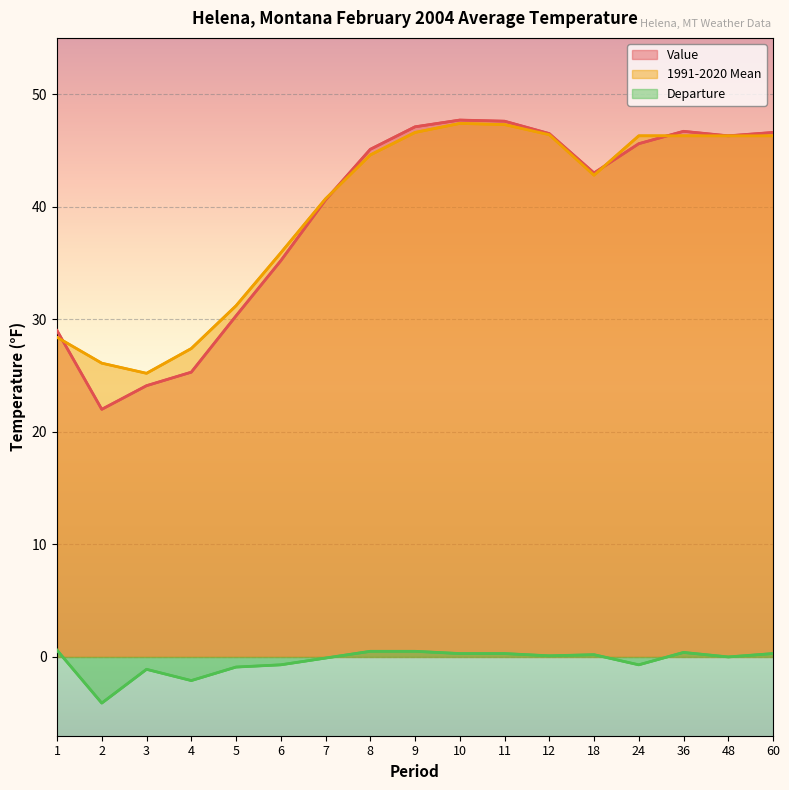

Rank the categories by Value value from lowest to highest.

2, 3, 4, 1, 5, 6, 7, 18, 8, 24, 48, 12, 60, 36, 9, 11, 10